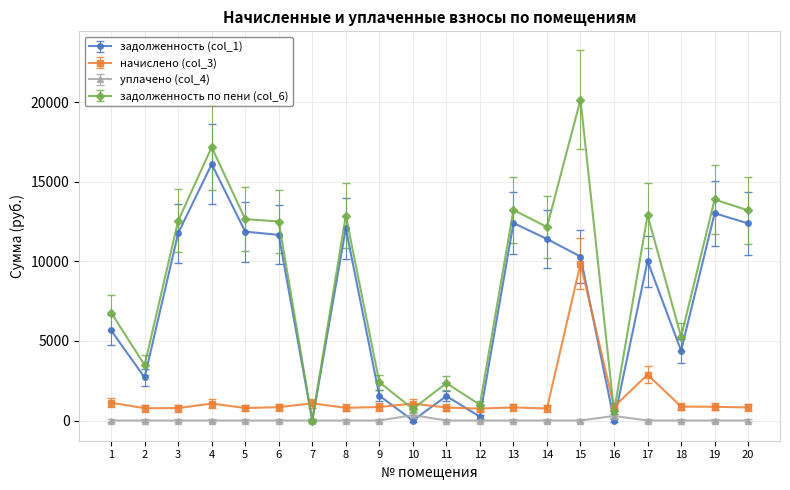

What are all the series names shown in the legend?

задолженность (col_1), начислено (col_3), уплачено (col_4), задолженность по пени (col_6)